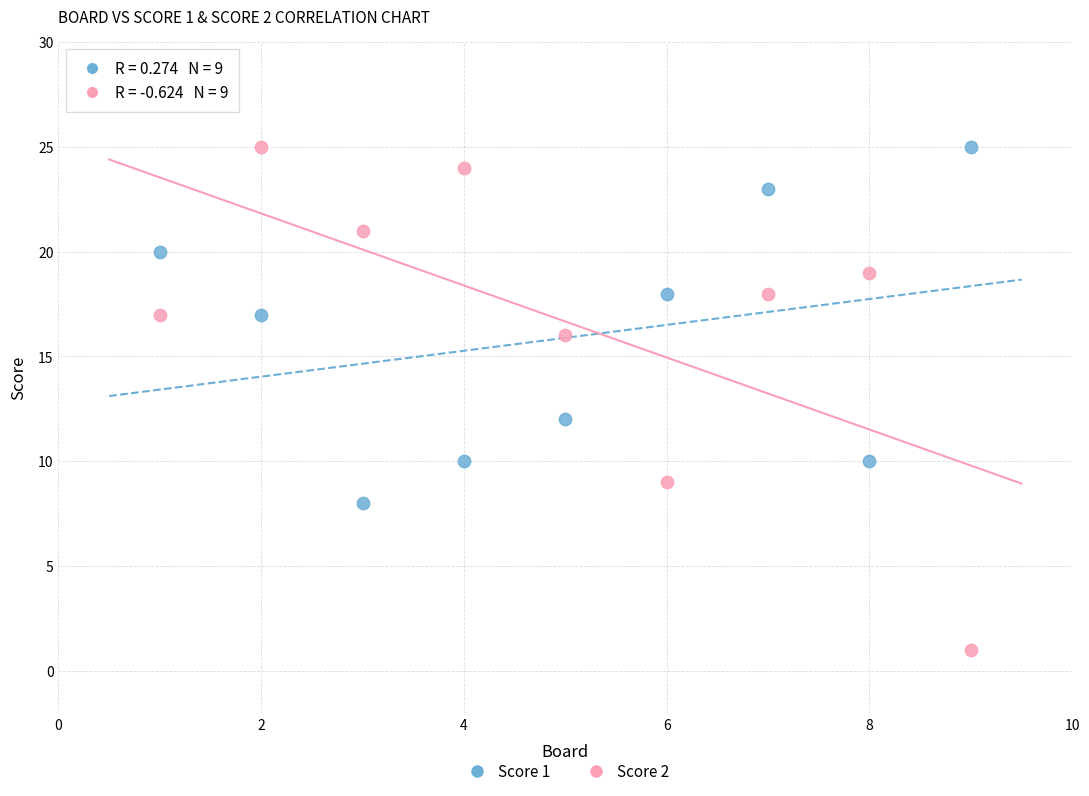

Which series has the largest Y range (max minus min)?

Score 2